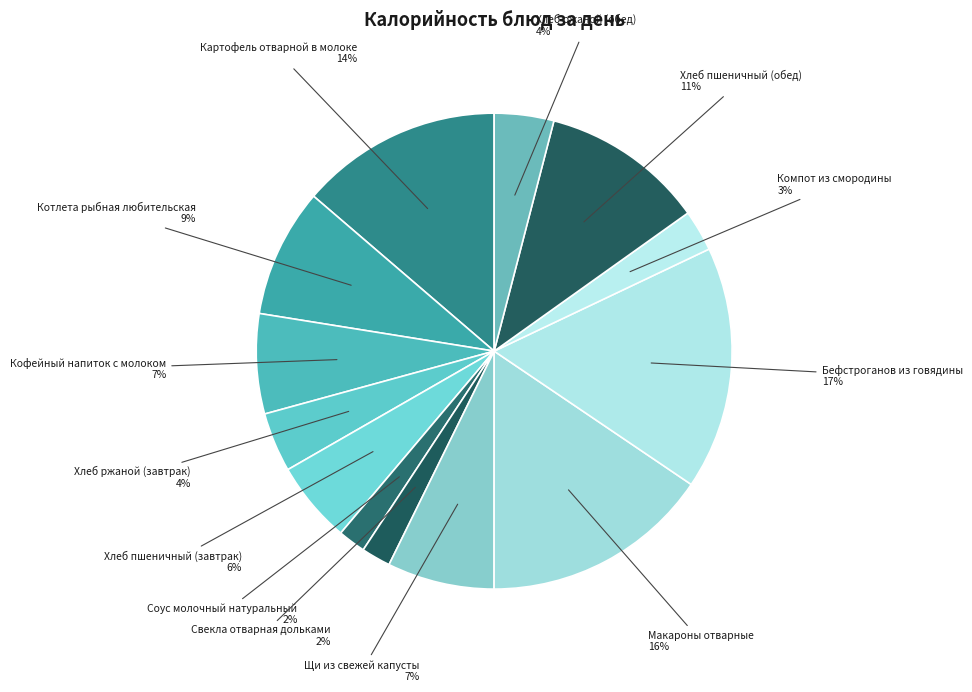

What is the ratio of the value at Картофель отварной в молоке to the value at Соус молочный натуральный?

7.3